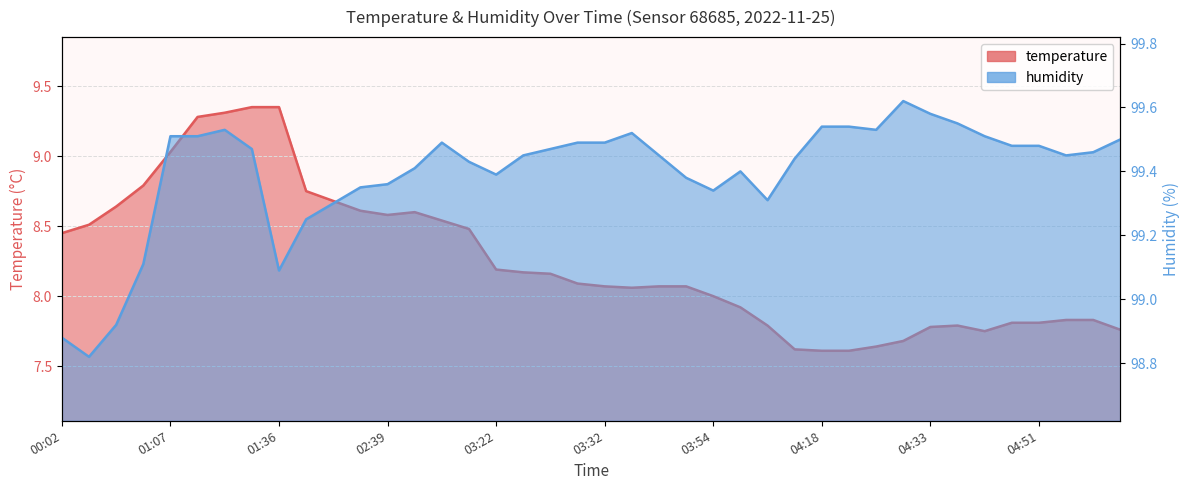

List the labels in order of temperature value, smallest first.

04:18, 04:21, 04:16, 04:27, 04:30, 04:42, 05:08, 04:33, 04:08, 04:39, 04:48, 04:51, 04:56, 04:59, 04:03, 03:54, 03:35, 03:32, 03:49, 03:51, 03:30, 03:27, 03:25, 03:22, 00:02, 03:08, 00:05, 03:05, 02:39, 02:42, 02:37, 00:27, 02:31, 02:28, 00:48, 01:07, 01:19, 01:22, 01:27, 01:36